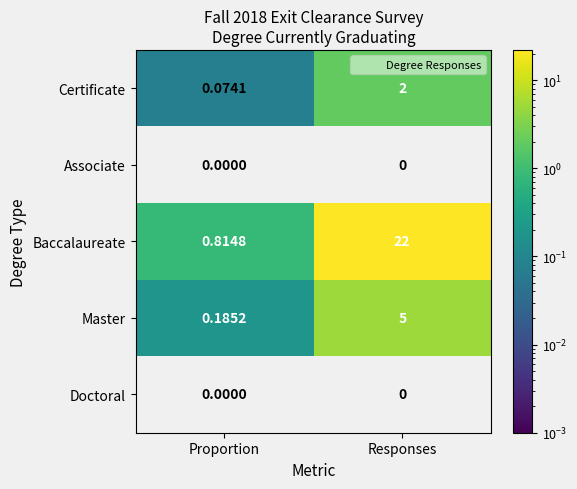

At which label does Master reach its minimum?

Proportion